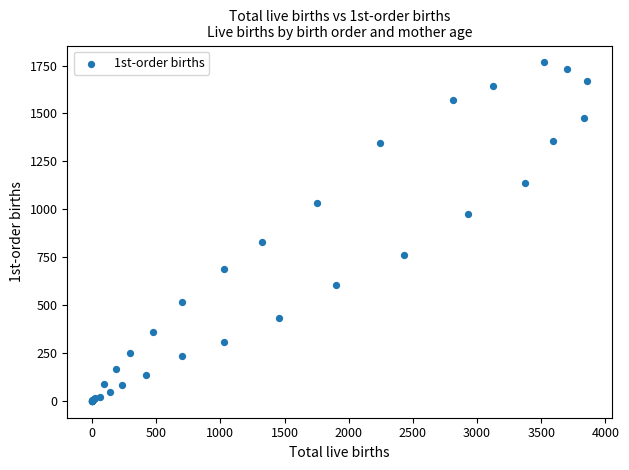

What Y value in the scatter plot is closest to 883?

830